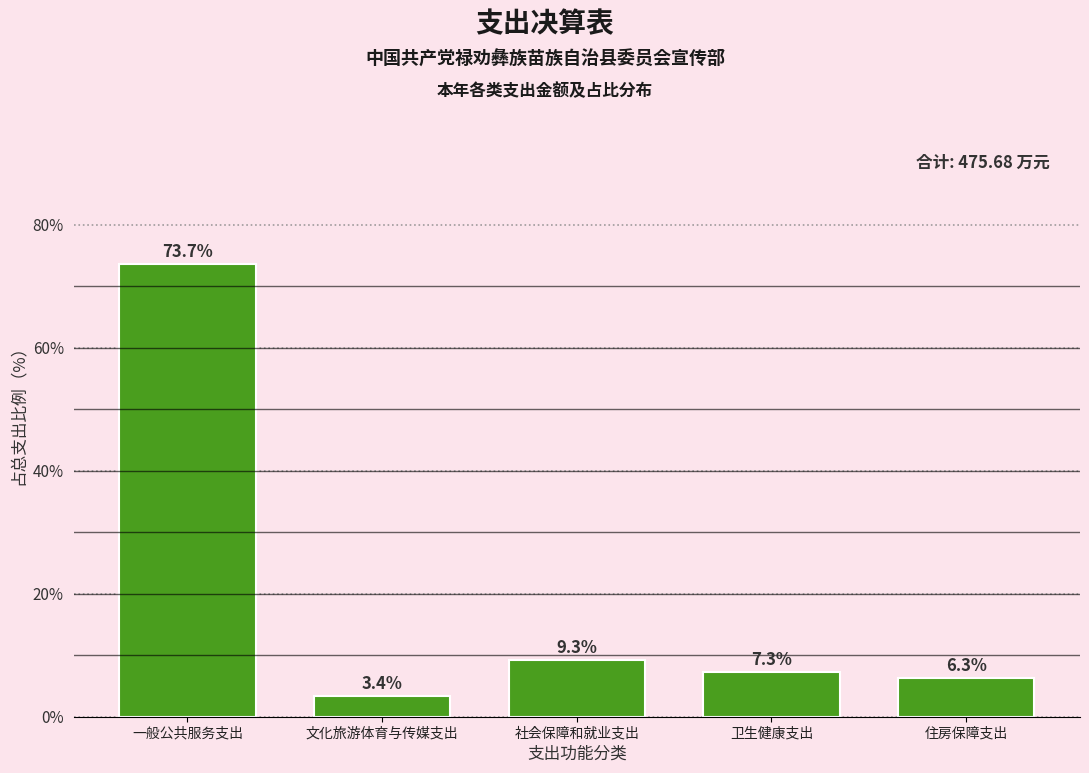

Reading left to right, extract all data points from this chart.

73.7	3.4	9.3	7.3	6.3